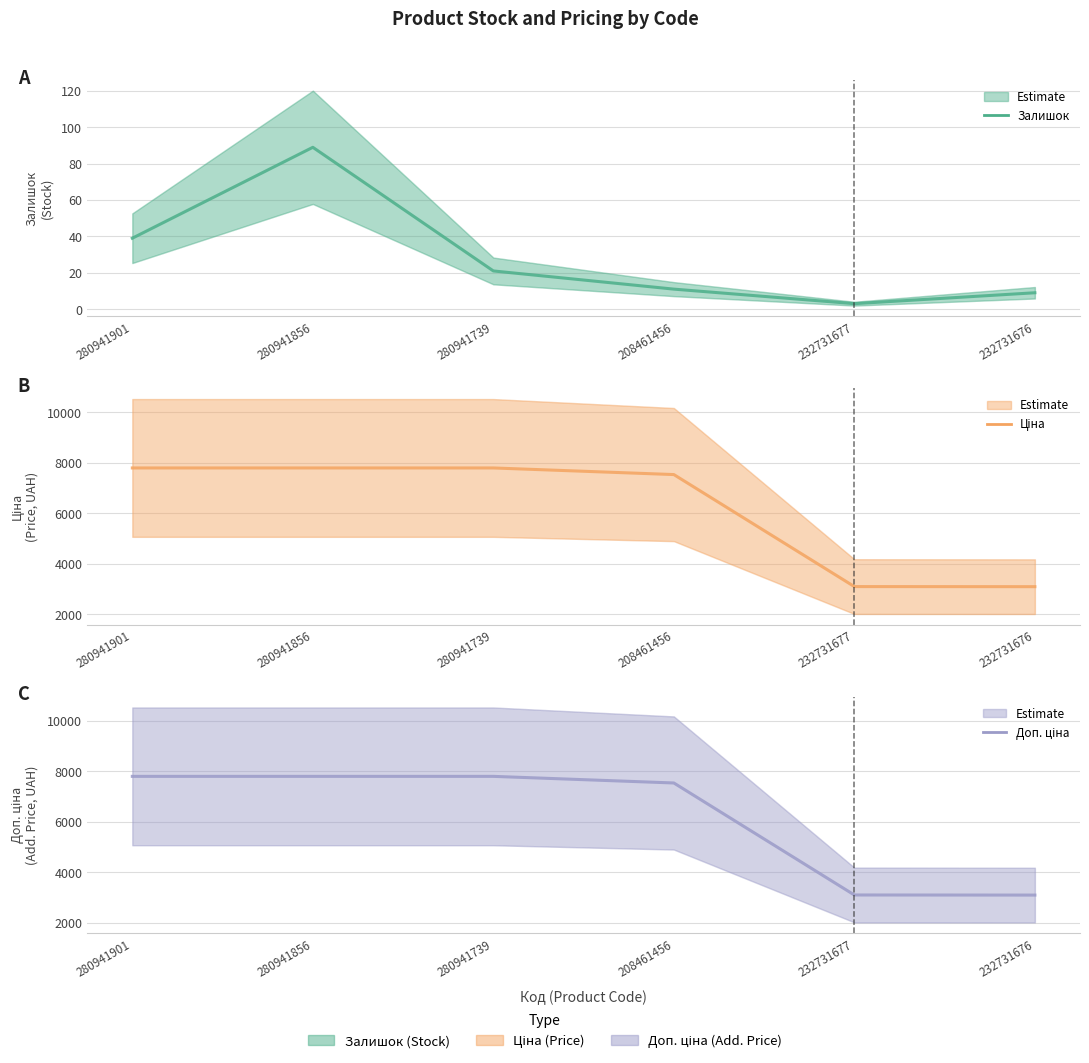

What is the maximum value for Доп. ціна (line)?

7792.9